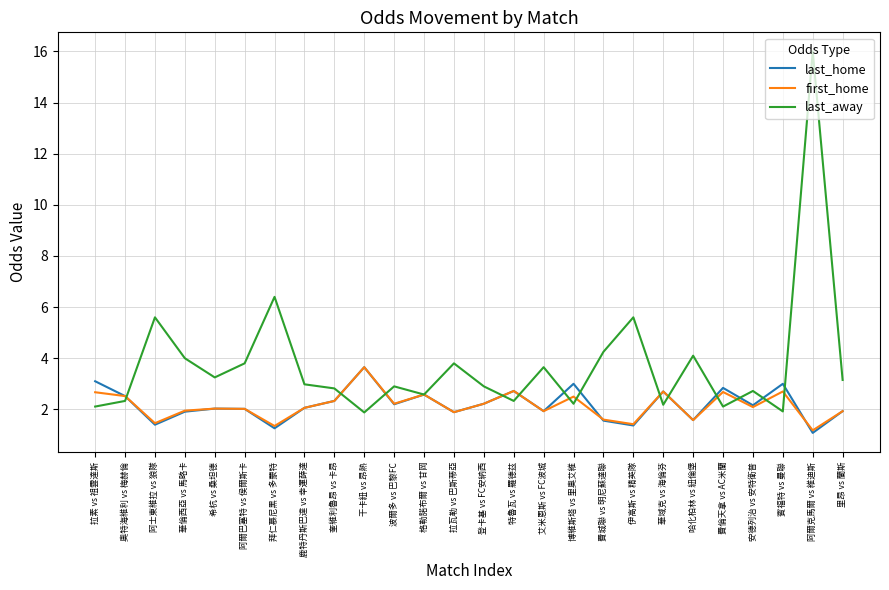

The last_home series shows 2.0 at 希杭 vs 桑坦德. True or false?

True